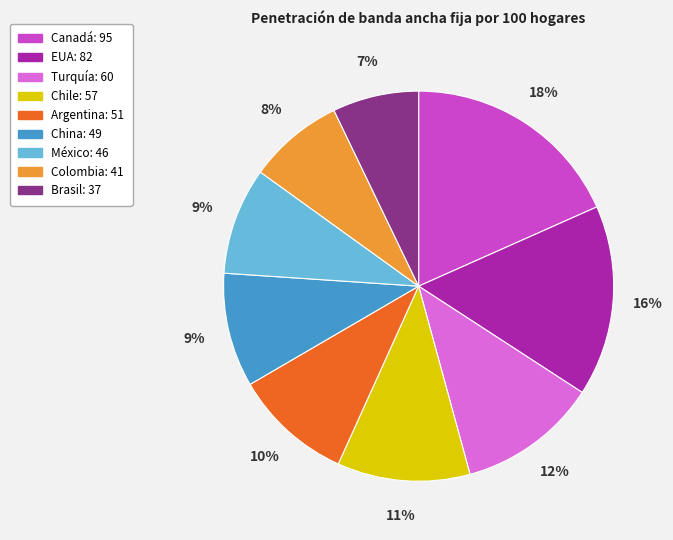

To the nearest percent, what is the combined percentage of Canadá and Argentina?

28%